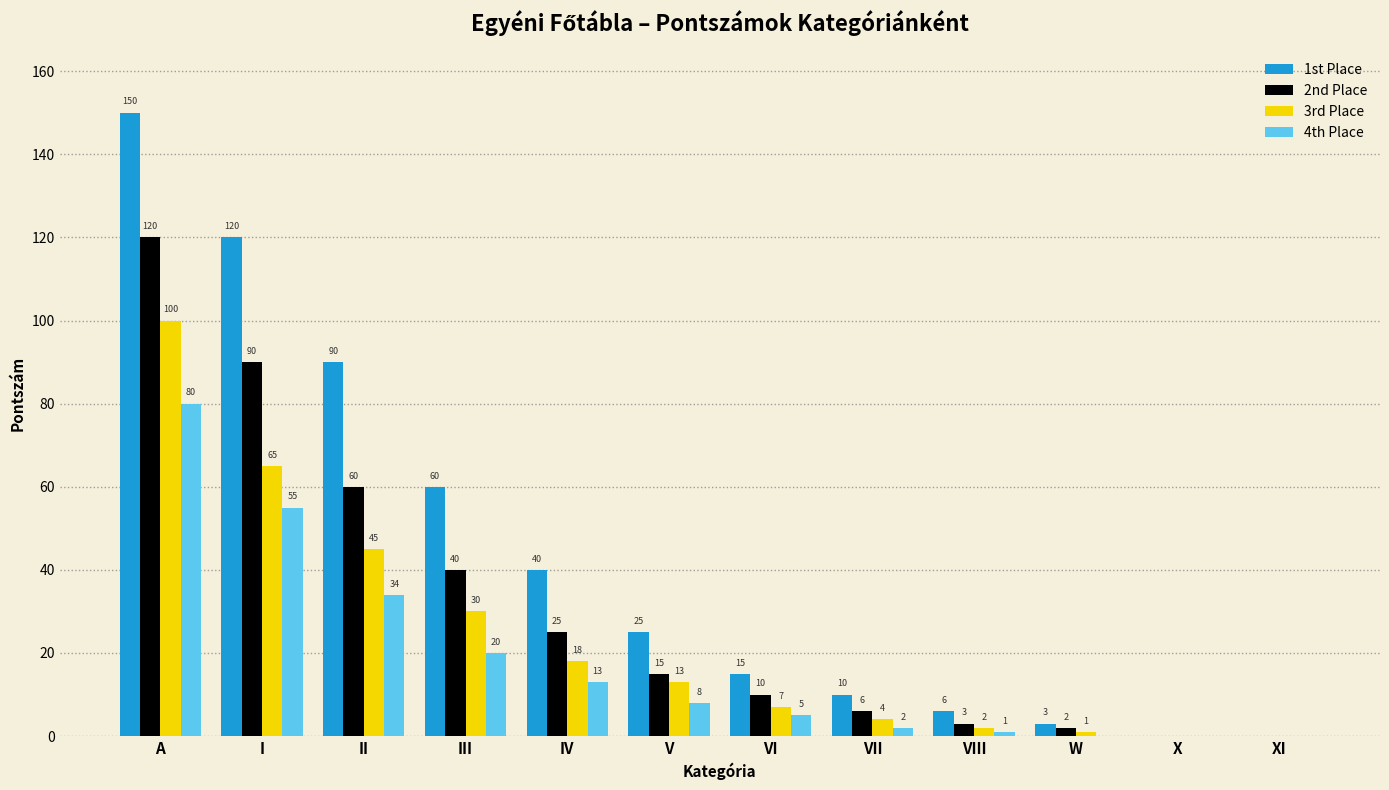

Which series changed the most between A and XI?

1st Place